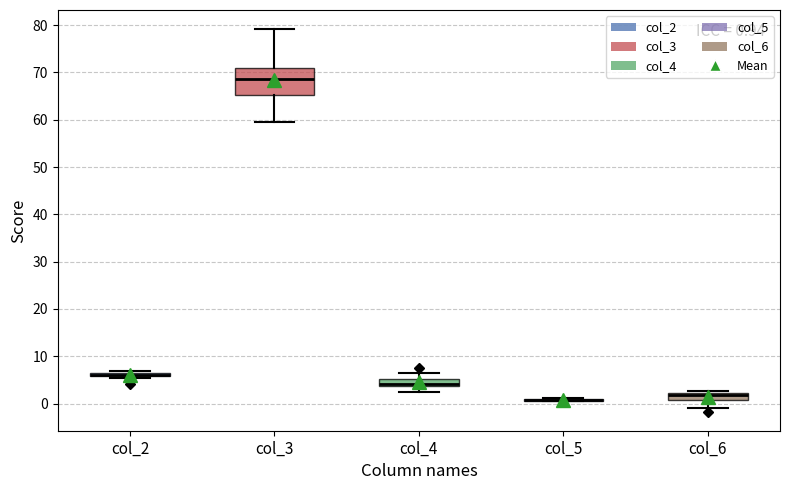

Comparing the boxes themselves (not the whiskers), which one is the tallest?

col_3